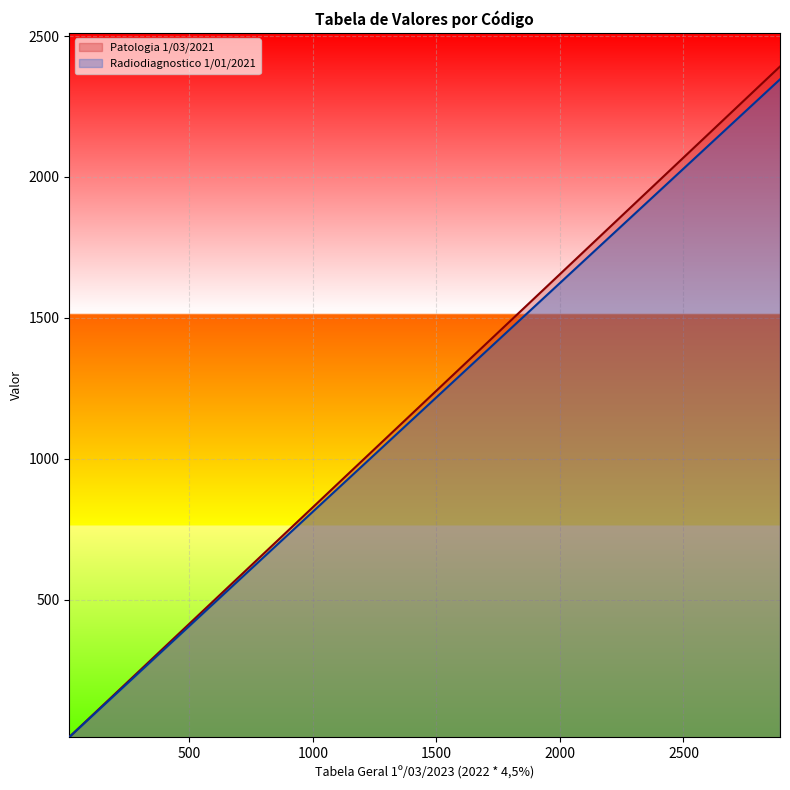

Reading left to right, transcribe all the data shown in this chart.

Patologia 1/03/2021: 1A=12.0	1B=24.0	1C=36.0	2A=47.9	2B=64.7	2C=76.7	3A=105.5	3B=134.2	3C=153.4	4A=183.3	4B=201.3	4C=226.5	5A=244.4	5B=263.6	5C=280.4	6A=305.6	6B=335.5	6C=366.7	7A=396.6	7B=438.6	7C=518.9	8A=560.8	8B=587.2	8C=623.1	9A=665.0	9B=725.0	9C=798.1	10A=856.8	10B=928.7	10C=1030.5	11A=1090.4	11B=1195.9	11C=1312.1	12A=1360.0	12B=1461.9	12C=1791.4	13A=1971.2	13B=2162.9	13C=2391.8
Radiodiagnostico 1/01/2021: 1A=11.8	1B=23.5	1C=35.3	2A=47.0	2B=63.5	2C=75.2	3A=103.4	3B=131.7	3C=150.4	4A=179.8	4B=197.5	4C=222.2	5A=239.8	5B=258.6	5C=275.1	6A=299.8	6B=329.1	6C=359.7	7A=389.1	7B=430.2	7C=509.0	8A=550.1	8B=576.0	8C=611.2	9A=652.4	9B=711.1	9C=782.9	10A=840.5	10B=911.0	10C=1010.9	11A=1069.7	11B=1173.1	11C=1287.1	12A=1334.1	12B=1434.1	12C=1757.3	13A=1933.6	13B=2121.7	13C=2346.2